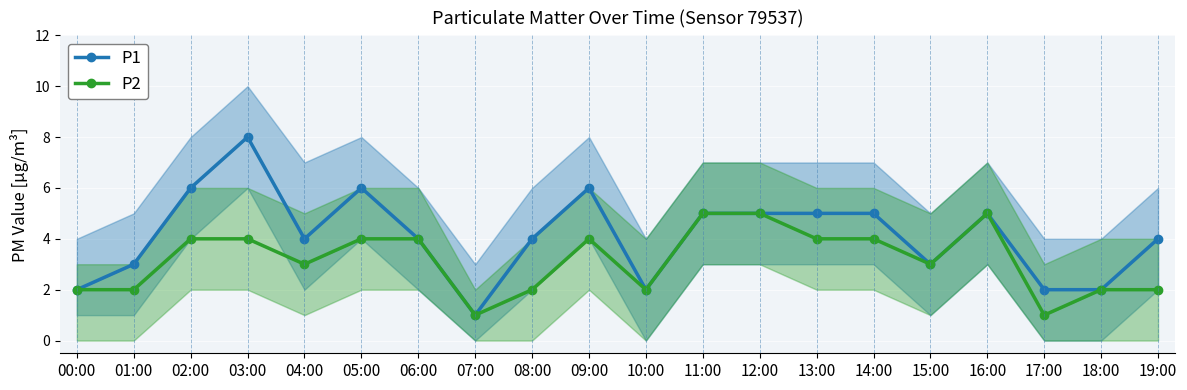

True or false: P1 and P2 cross at least once.

False